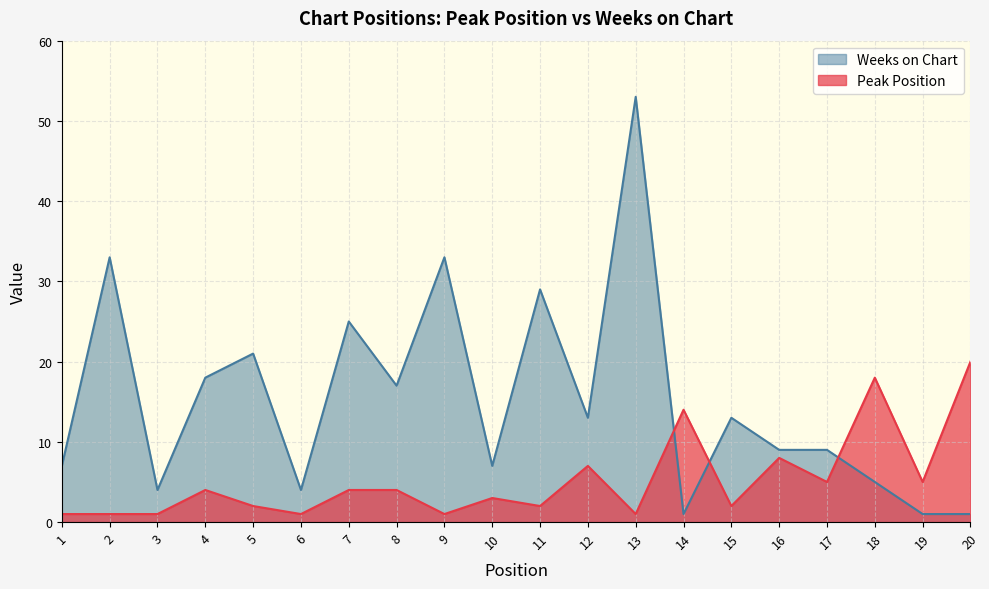

Which category has the highest value across all series?

13